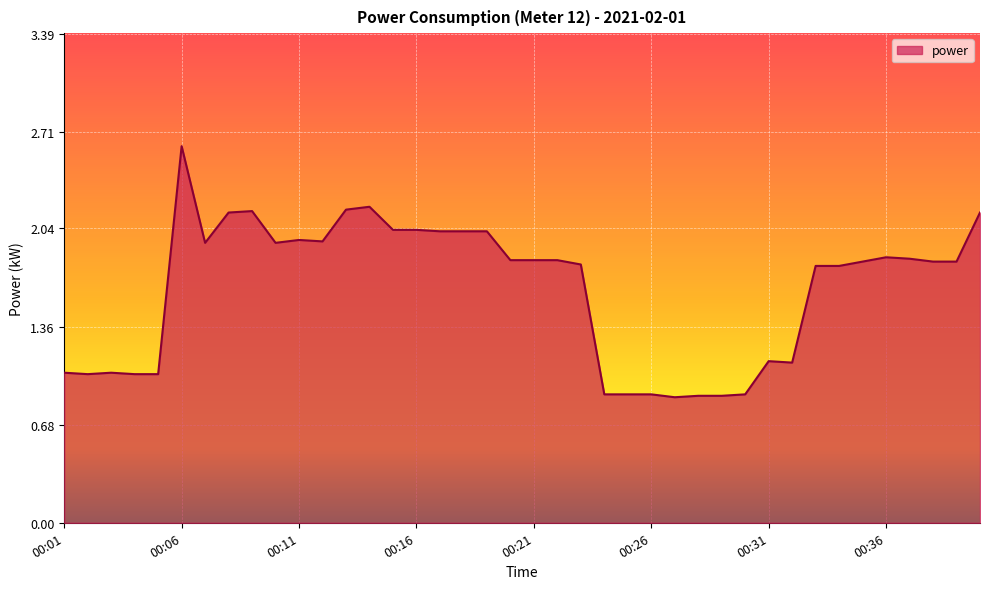

What is the minimum value shown in the chart?

0.9